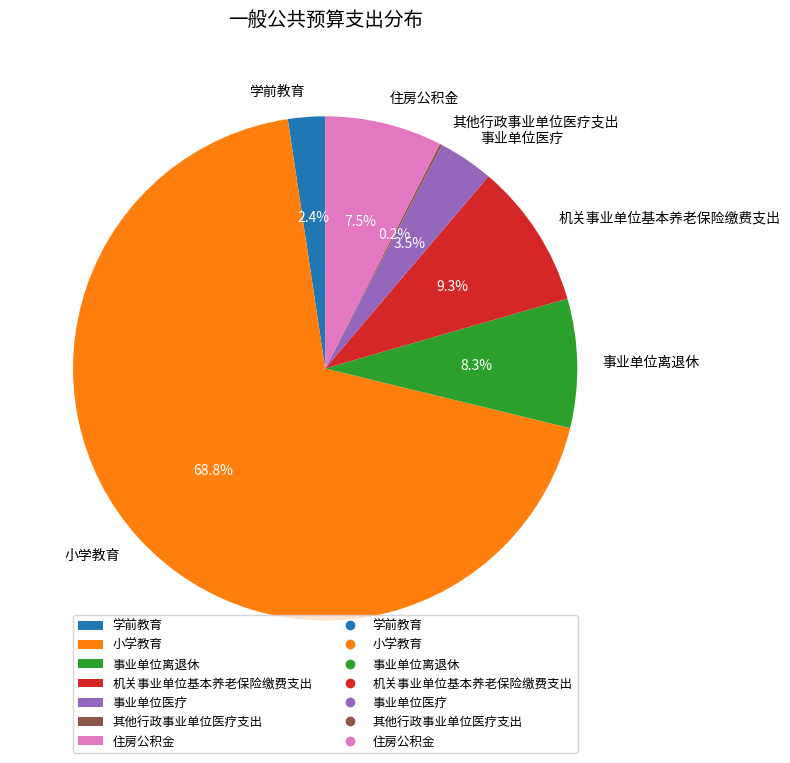

Between 学前教育 and 小学教育, which is larger?

小学教育